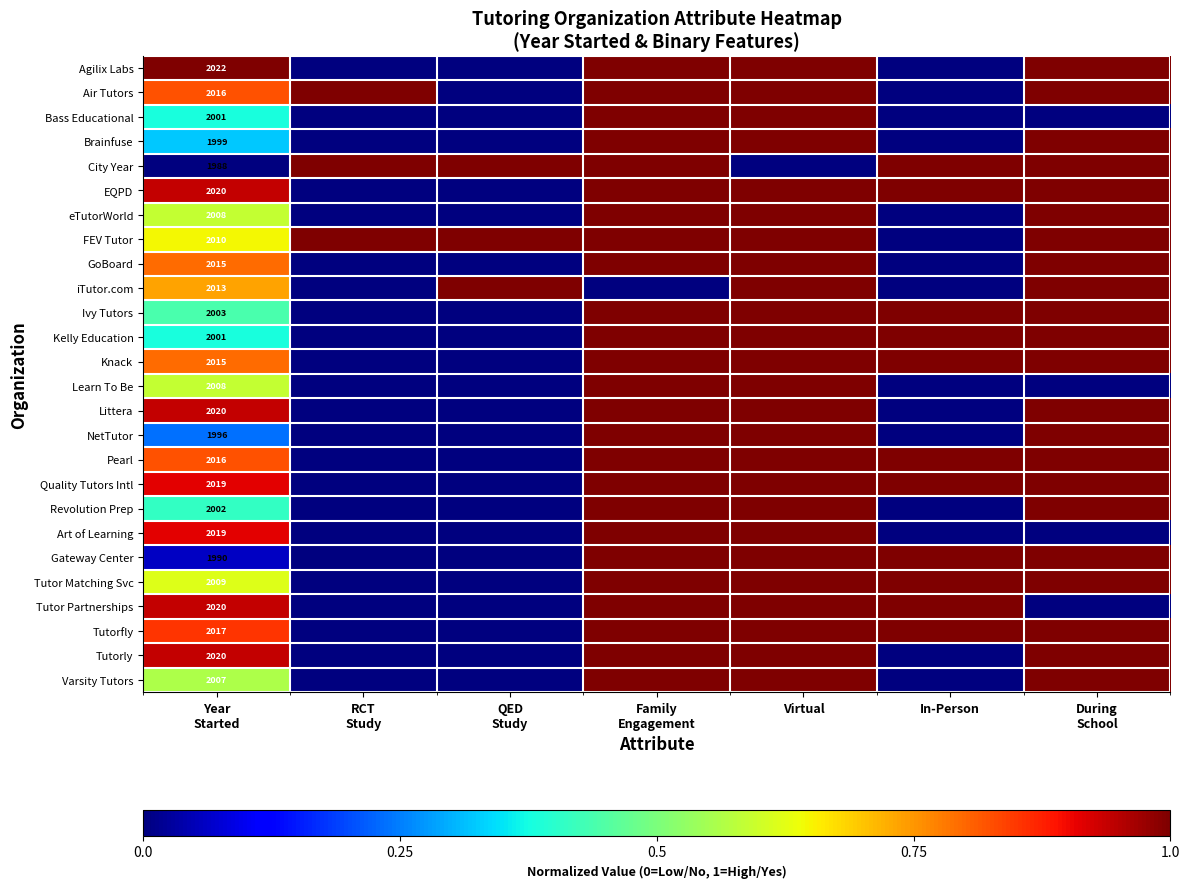

What is the spread (max minus min) of values at Year
Started?

34